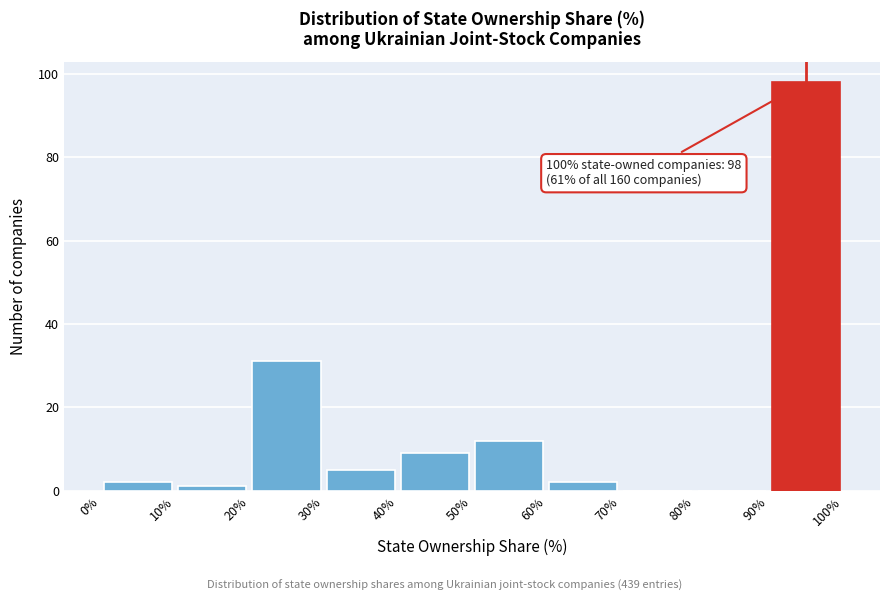

Which range on the x-axis has the tallest bar?

90% to 100%